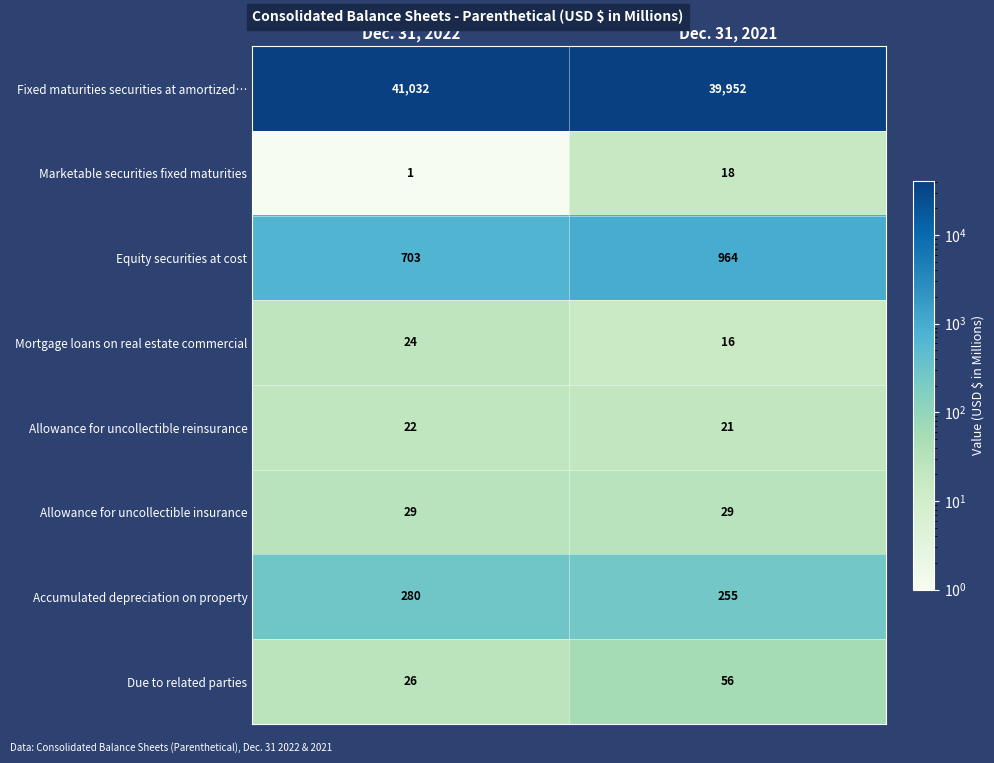

What is the smallest value displayed?

1